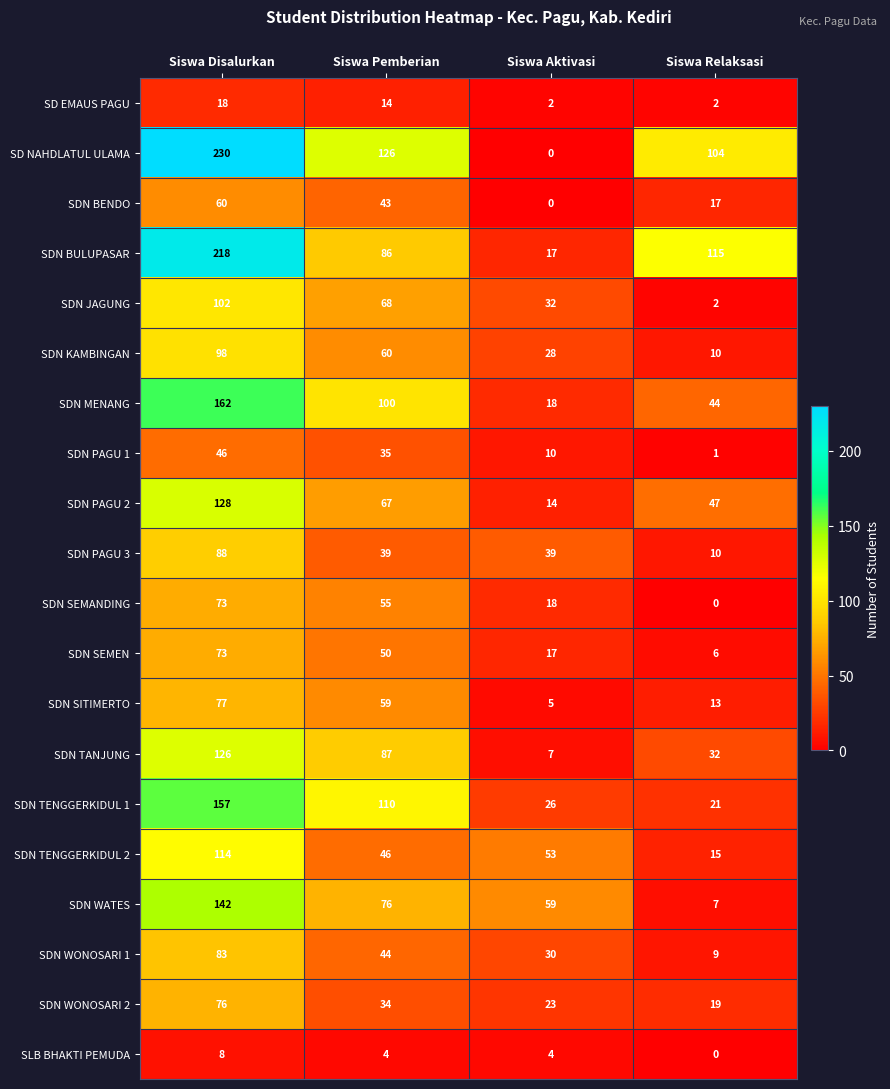

At which category is the sum across all series the highest?

Siswa Disalurkan